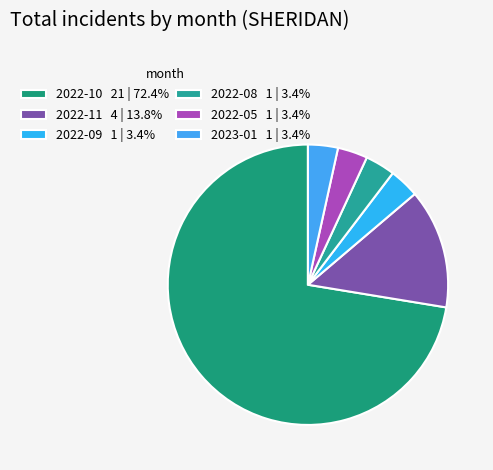

Does any single category account for the majority?

Yes